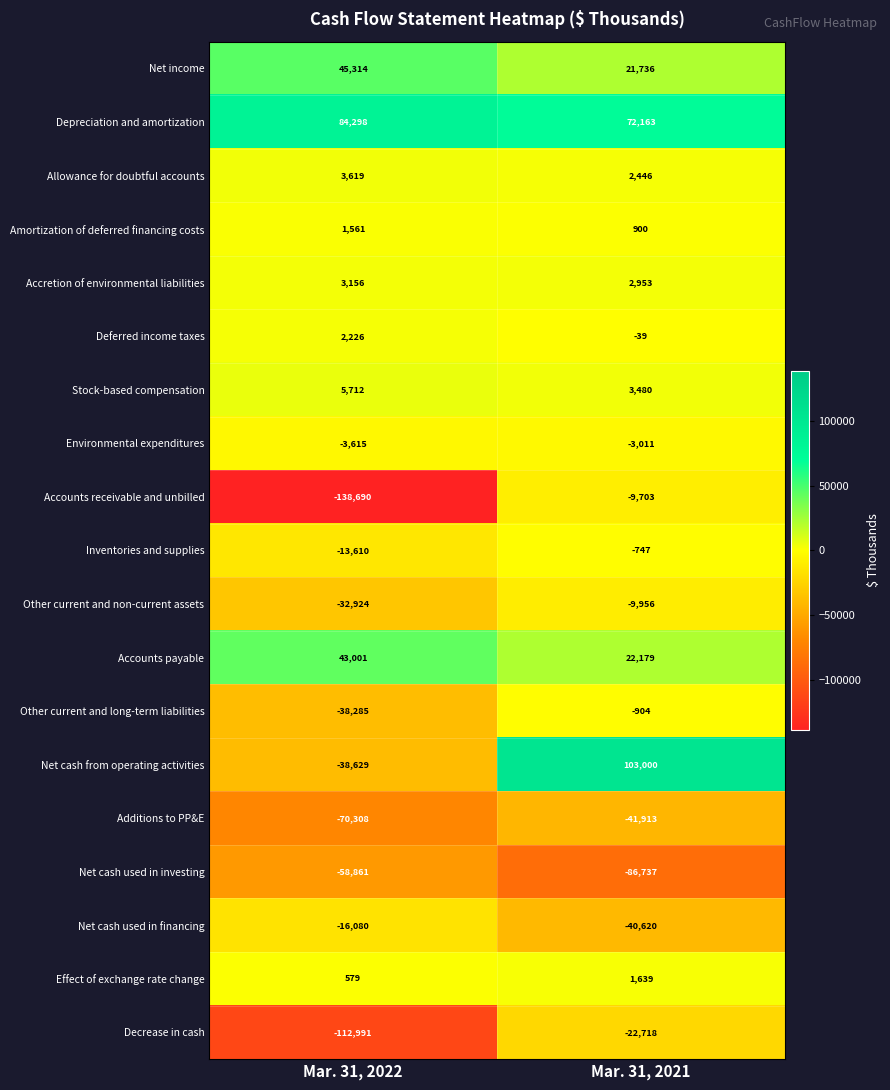

True or false: Accounts receivable and unbilled has a value of -138690 at Mar. 31, 2022.

True